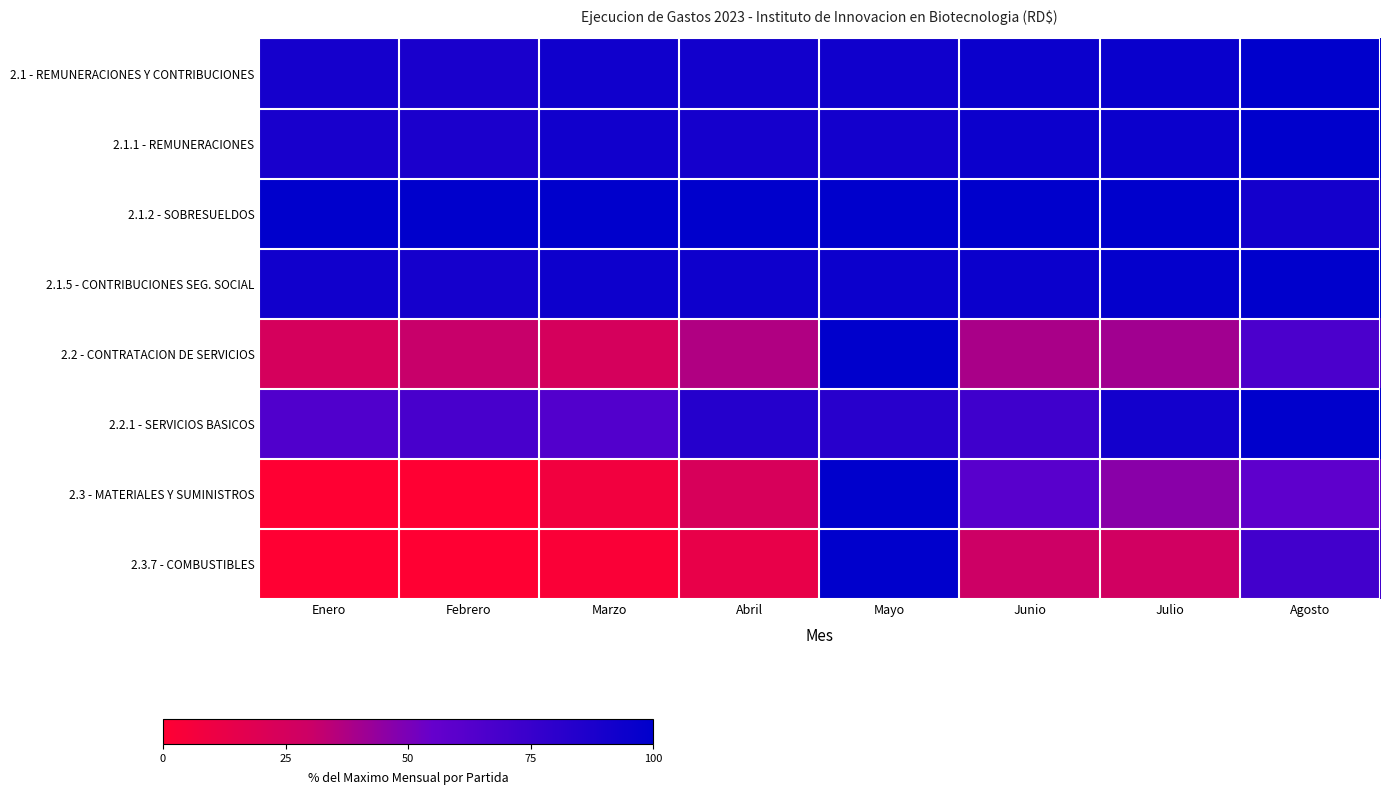

Reading left to right, extract all data points from this chart.

2.1 - REMUNERACIONES Y CONTRIBUCIONES: Enero=90.3	Febrero=88.6	Marzo=92.9	Abril=91.4	Mayo=92.2	Junio=94.7	Julio=95.5	Agosto=100.0
2.1.1 - REMUNERACIONES: Enero=88.9	Febrero=87.6	Marzo=91.8	Abril=90.5	Mayo=91.2	Junio=94.2	Julio=94.6	Agosto=100.0
2.1.2 - SOBRESUELDOS: Enero=100.0	Febrero=100.0	Marzo=100.0	Abril=100.0	Mayo=100.0	Junio=100.0	Julio=100.0	Agosto=91.0
2.1.5 - CONTRIBUCIONES SEG. SOCIAL: Enero=91.8	Febrero=90.5	Marzo=93.8	Abril=93.6	Mayo=94.4	Junio=94.8	Julio=98.0	Agosto=100.0
2.2 - CONTRATACION DE SERVICIOS: Enero=24.5	Febrero=30.9	Marzo=24.5	Abril=36.8	Mayo=100.0	Junio=38.5	Julio=40.3	Agosto=66.6
2.2.1 - SERVICIOS BASICOS: Enero=64.1	Febrero=68.2	Marzo=63.7	Abril=83.5	Mayo=82.2	Junio=72.1	Julio=91.2	Agosto=100.0
2.3 - MATERIALES Y SUMINISTROS: Enero=0.0	Febrero=0.0	Marzo=7.7	Abril=23.2	Mayo=100.0	Junio=60.7	Julio=46.2	Agosto=58.5
2.3.7 - COMBUSTIBLES: Enero=0.0	Febrero=0.0	Marzo=3.1	Abril=13.6	Mayo=100.0	Junio=29.4	Julio=27.0	Agosto=70.5